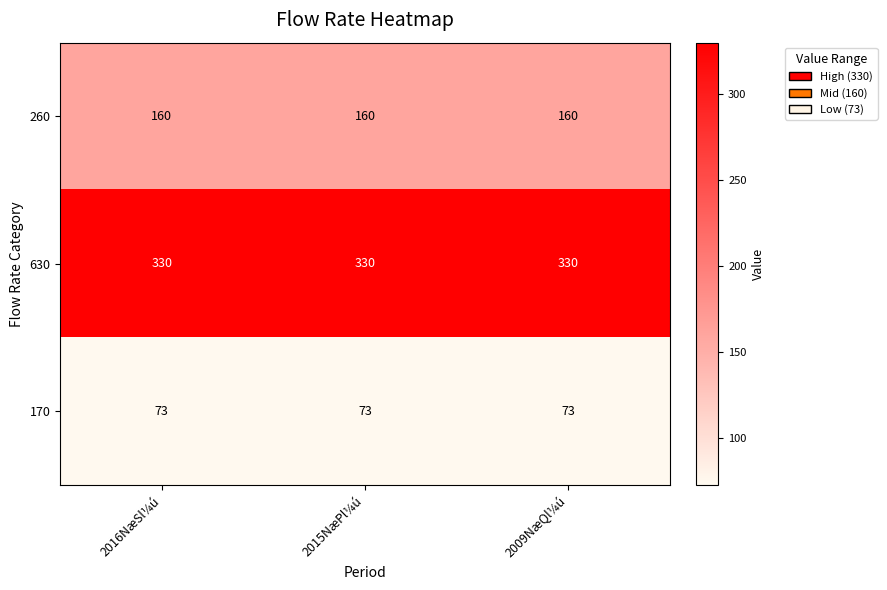

Which series has the largest total across all categories?

630